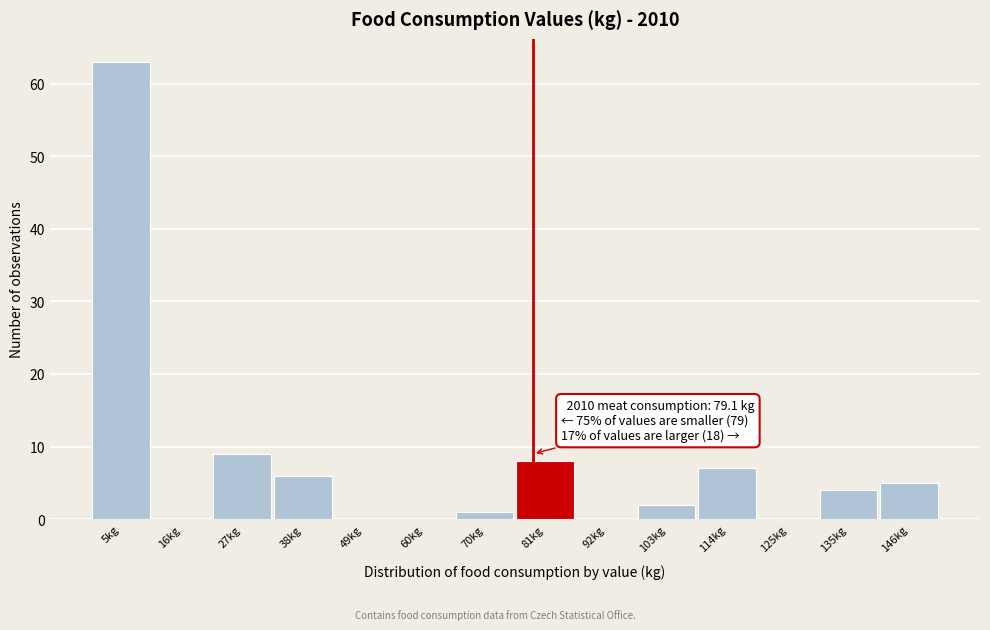

Over which range of the x-axis is the bar tallest?

0 to 10